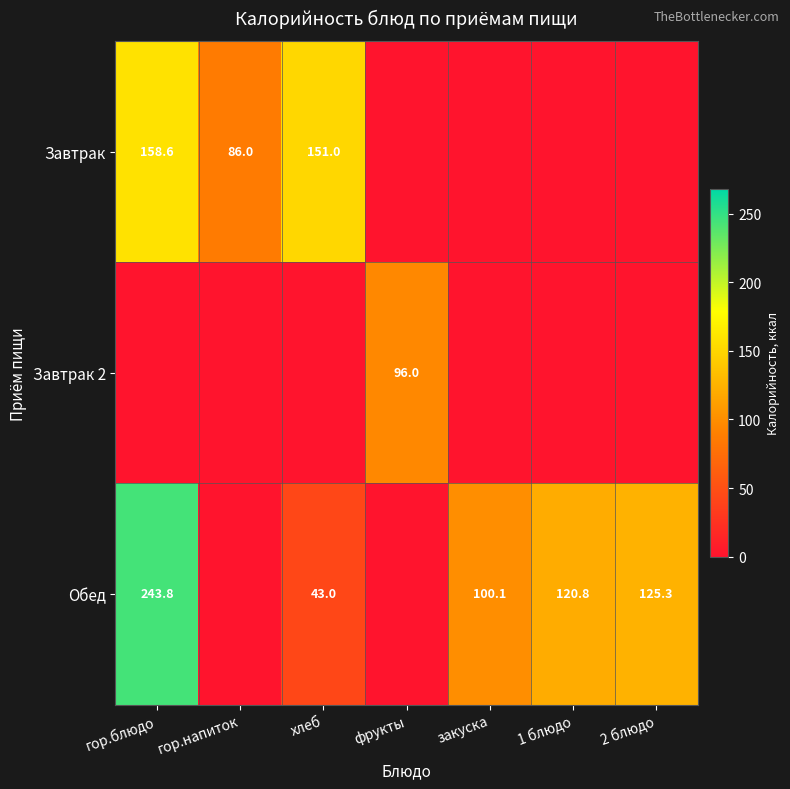

What is the difference between the Обед values at 2 блюдо and 1 блюдо?

4.5